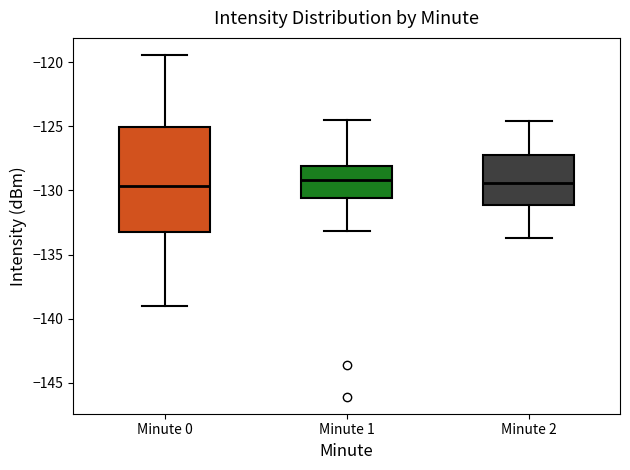

Which box is the tallest, from its lower edge to its upper edge?

Minute 0